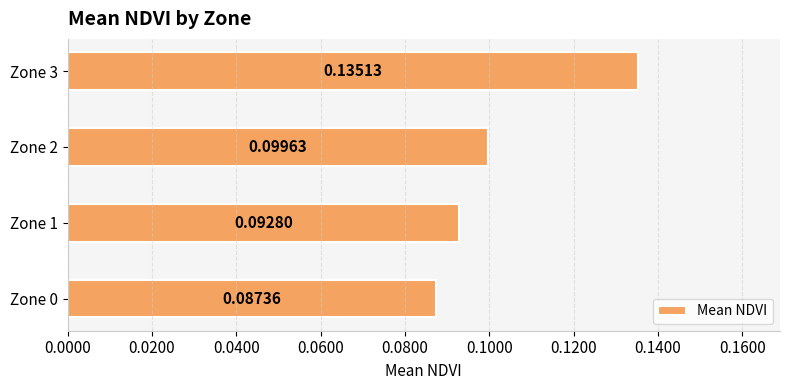

What is the sum of all values?

0.4